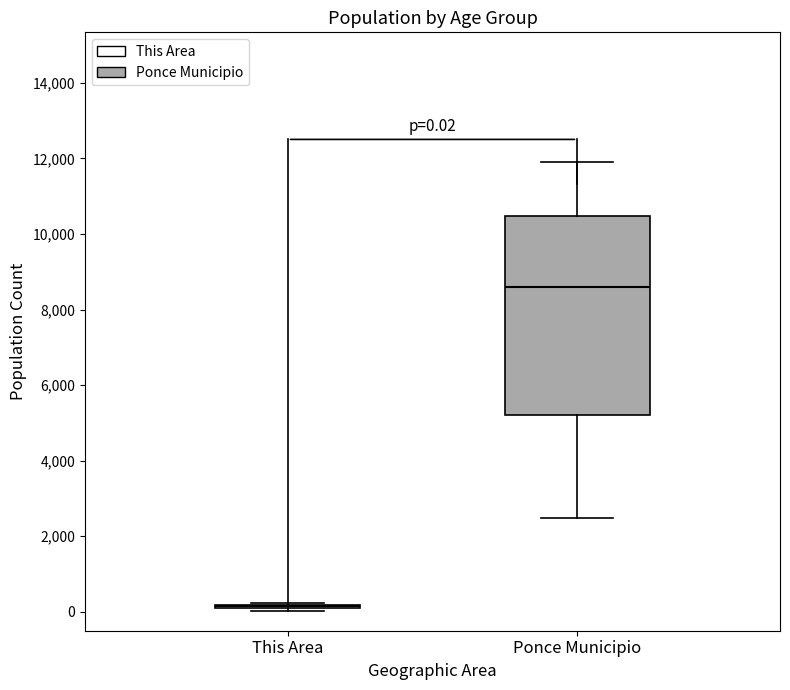

Comparing the boxes themselves (not the whiskers), which one is the tallest?

Ponce Municipio